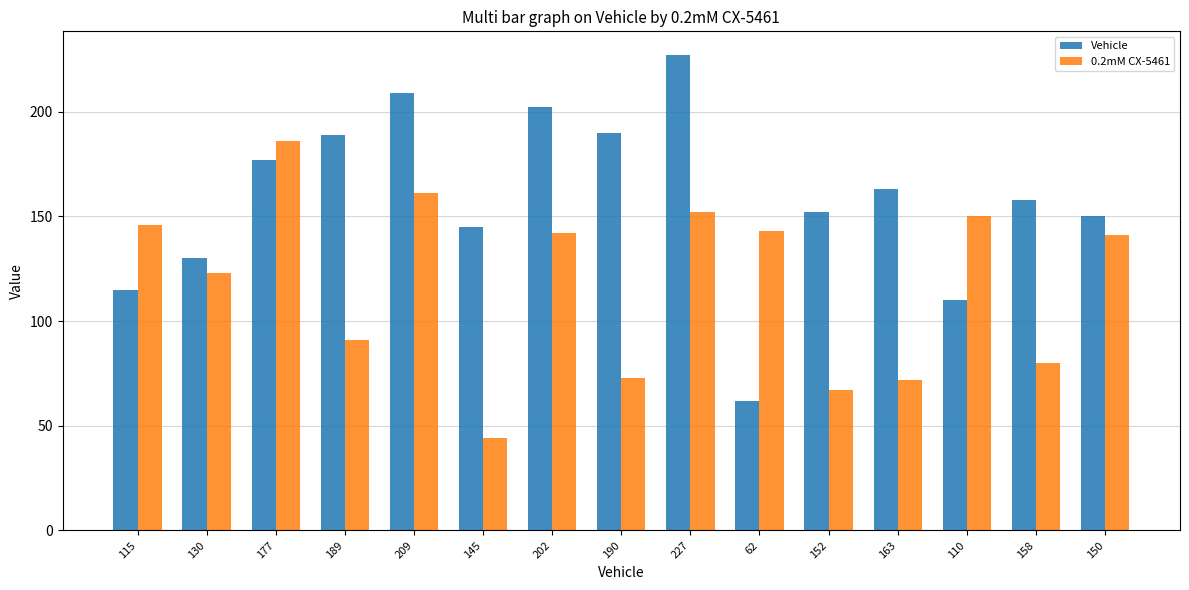

What is the sum of the 0.2mM CX-5461 values at 62 and 152?

210